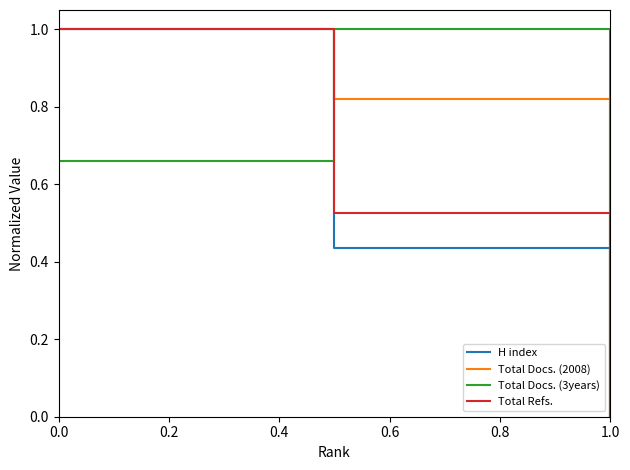

List the series in order of their overall mean, lowest first.

H index, Total Refs., Total Docs. (3years), Total Docs. (2008)